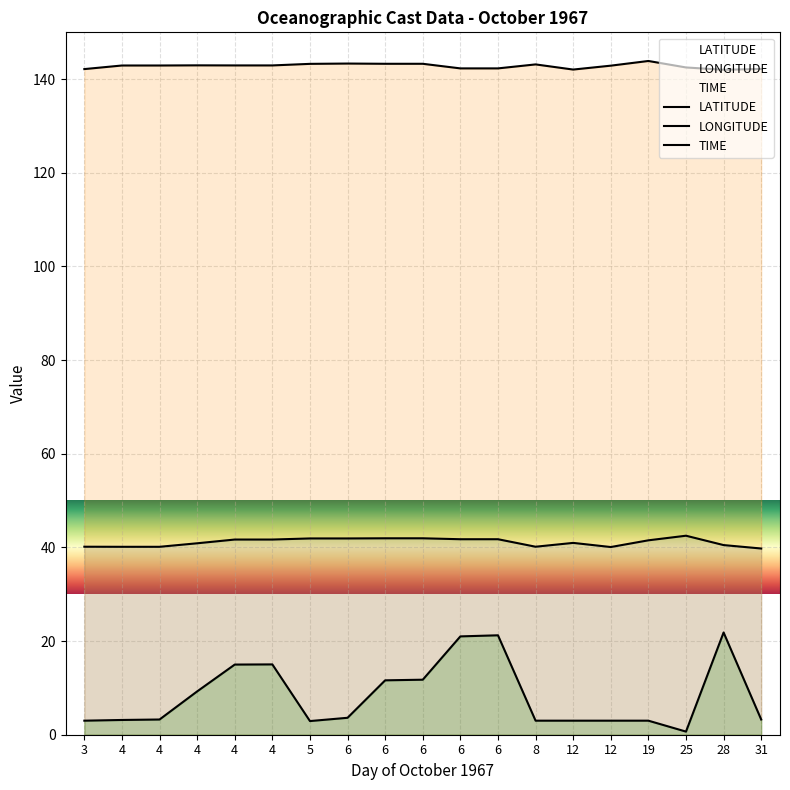

Where is LONGITUDE nearest to the value 142?

28